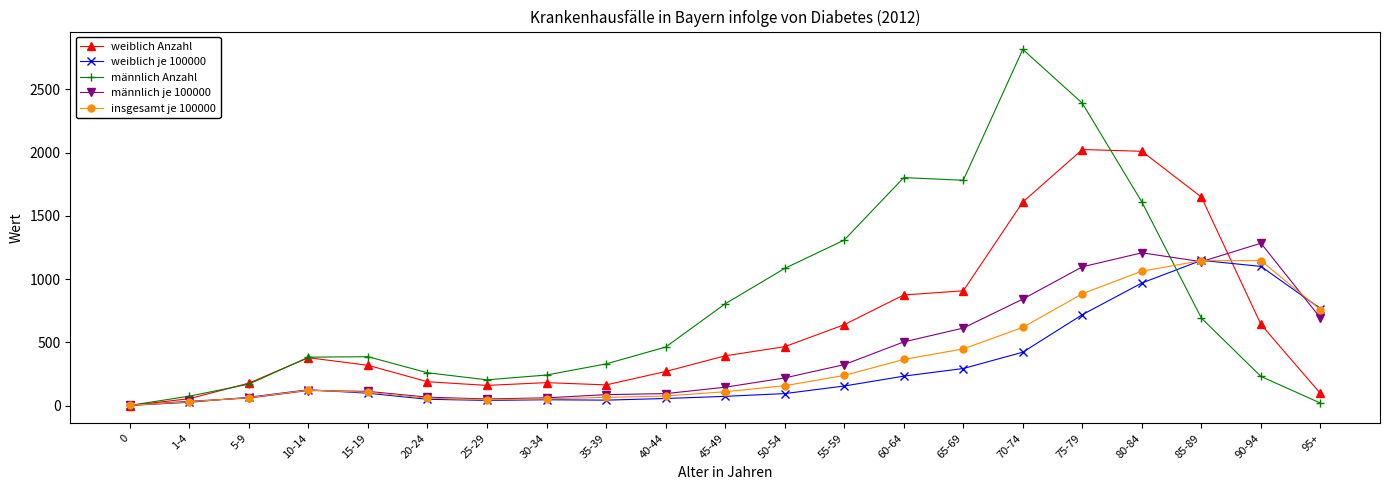

True or false: weiblich Anzahl has a value of 164.0 at 35-39.

True